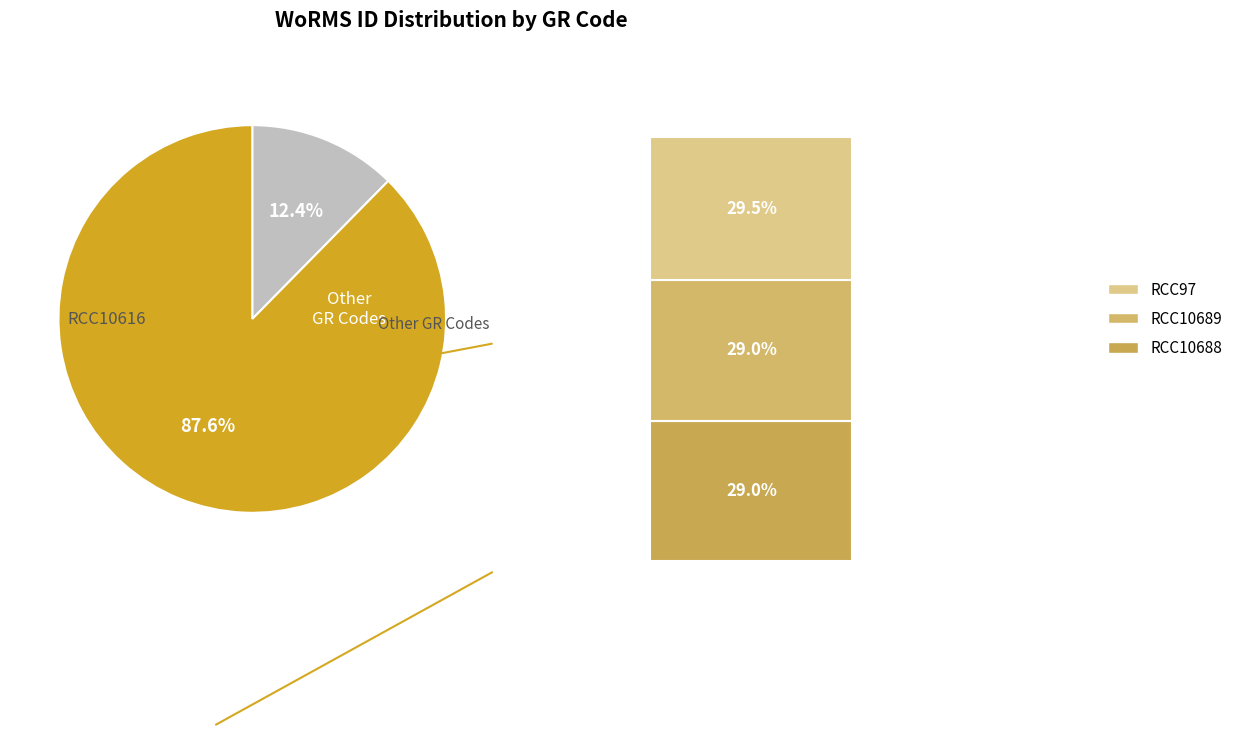

Count the number of slices in the pie.

2